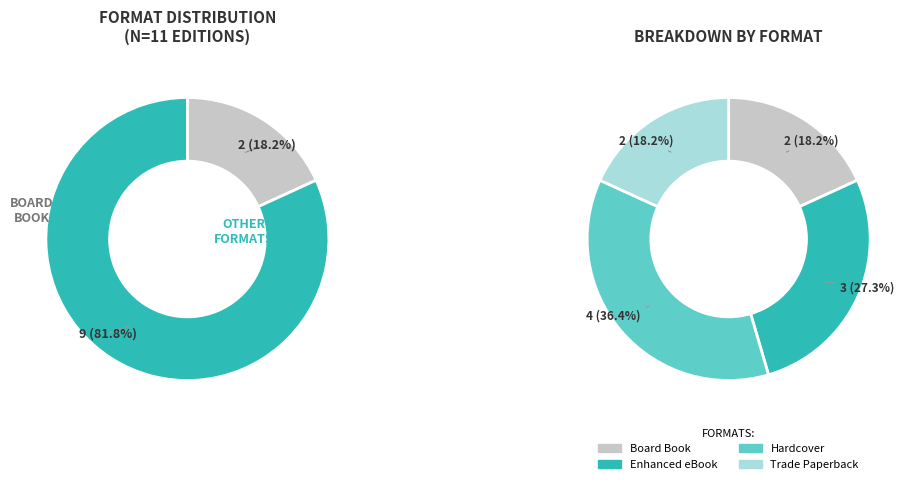

Rank the categories by value from lowest to highest.

Board Book, Trade Paperback, Enhanced eBook, Hardcover